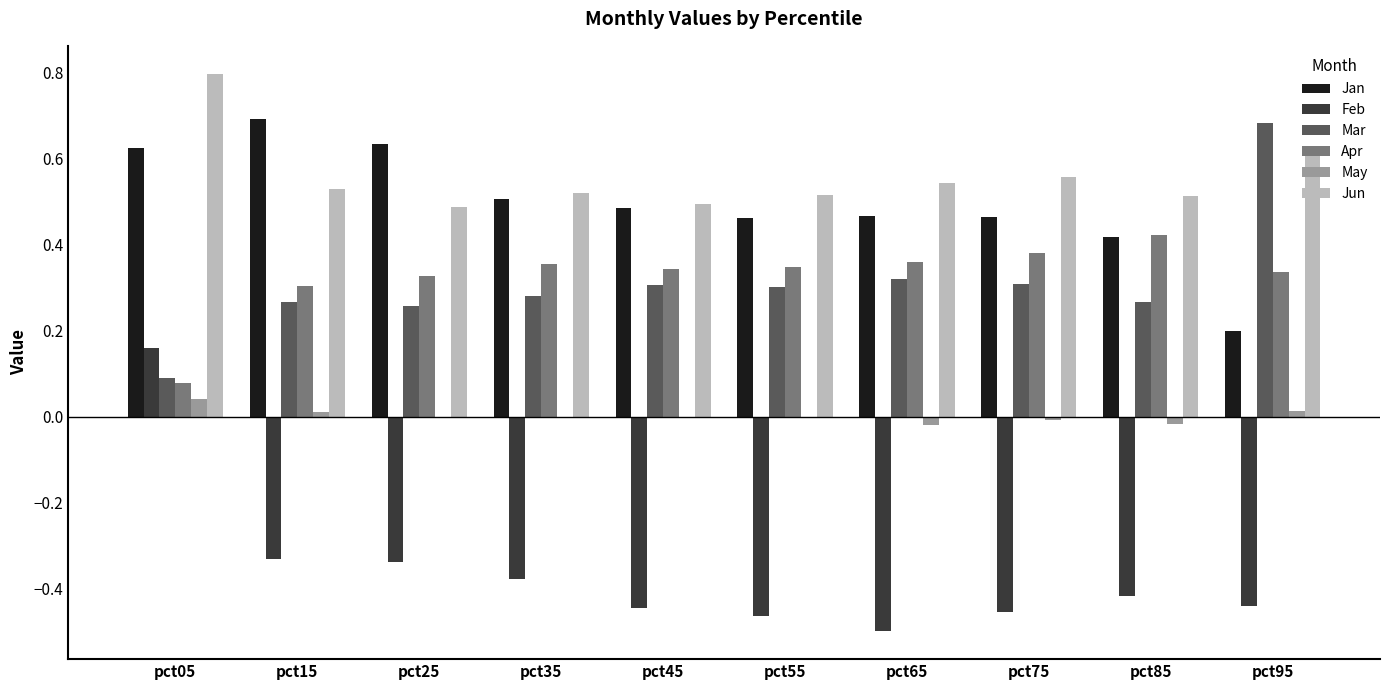

At which category does the chart reach its peak across all series?

pct05